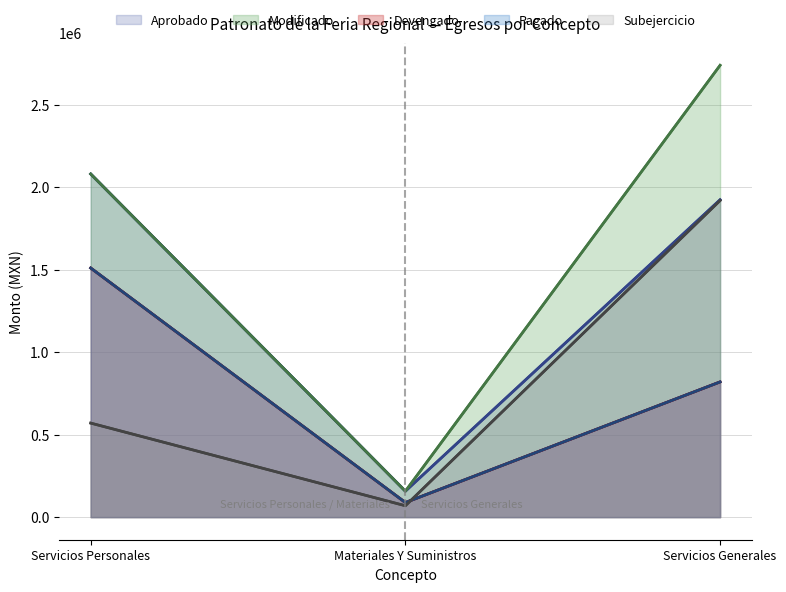

At which category is the sum across all series the highest?

Servicios Generales